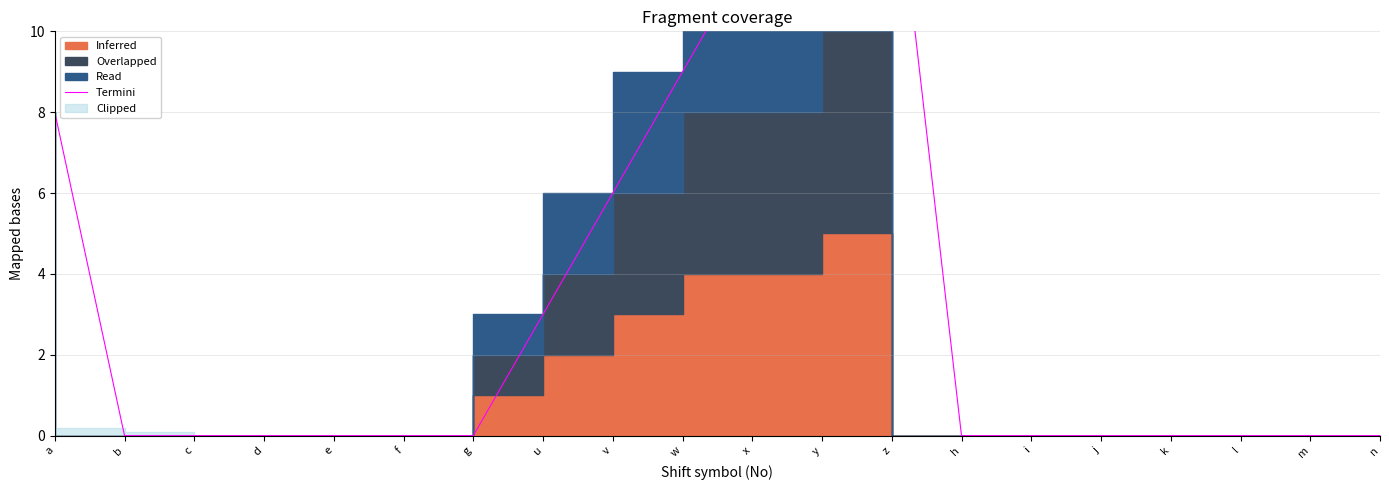

Rank the categories by value from lowest to highest.

b, c, d, e, f, g, h, i, j, k, l, m, n, u, v, a, w, x, y, z